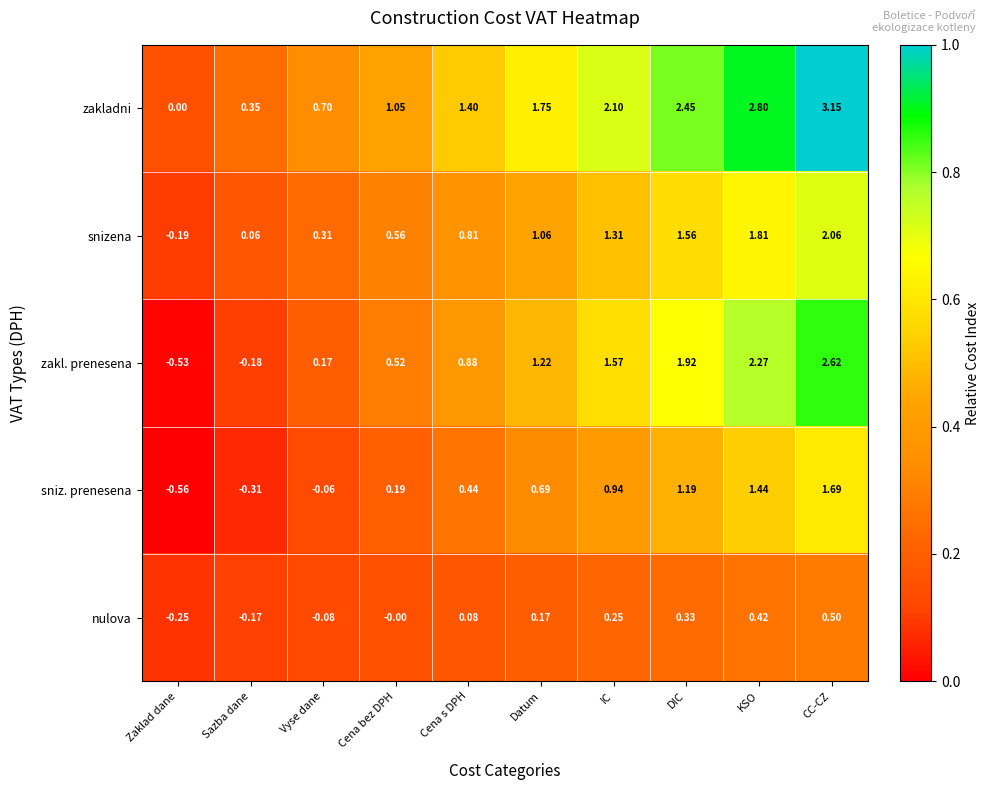

Rank the series at Sazba dane from lowest to highest value.

sniz. prenesena, zakl. prenesena, nulova, snizena, zakladni